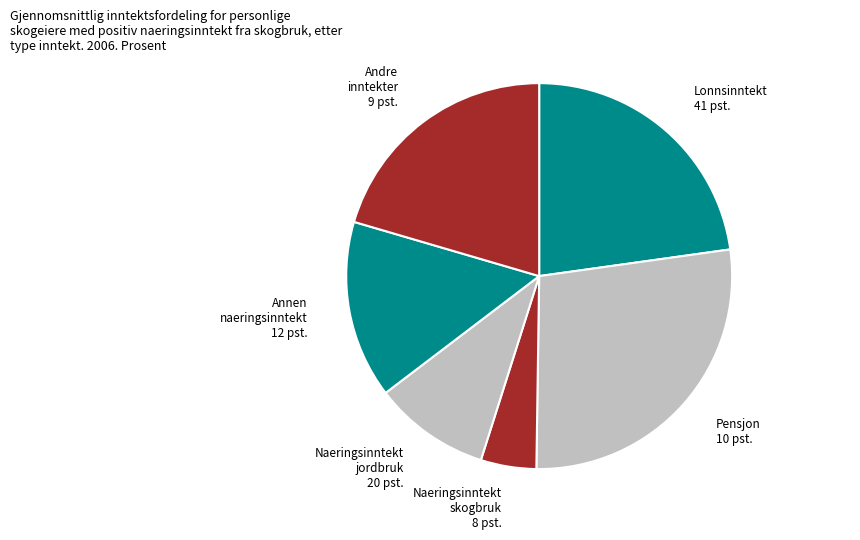

Combined, do Pensjon 10 pst. and Naeringsinntekt skogbruk 8 pst. account for over 50%?

No